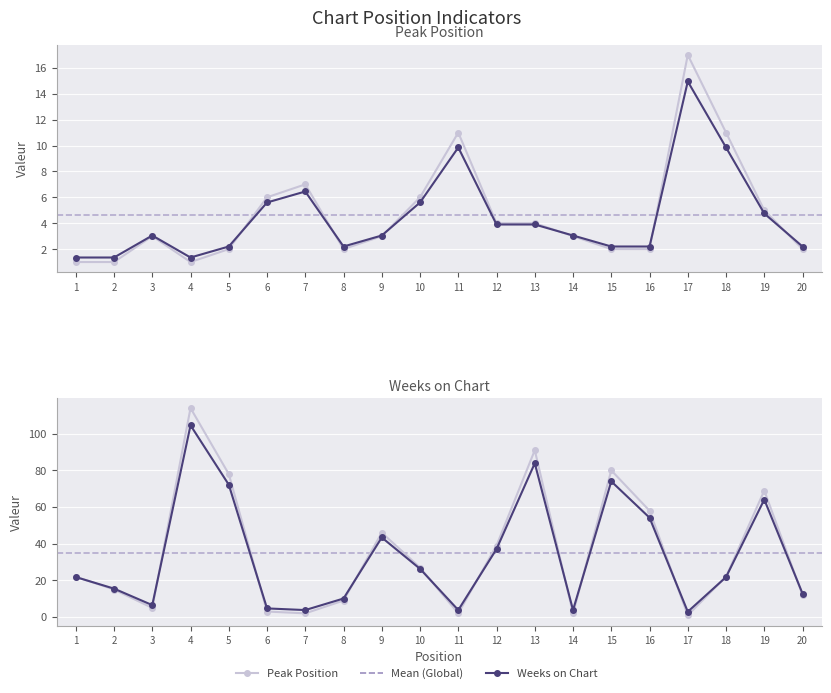

Is the value of Weeks on Chart at 13 greater than the value of Peak Position at 11?

Yes